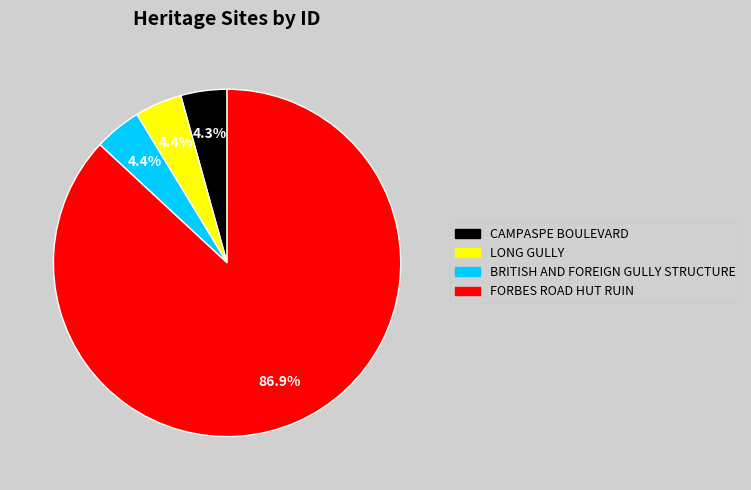

To the nearest percent, what is the average slice percentage?

25%